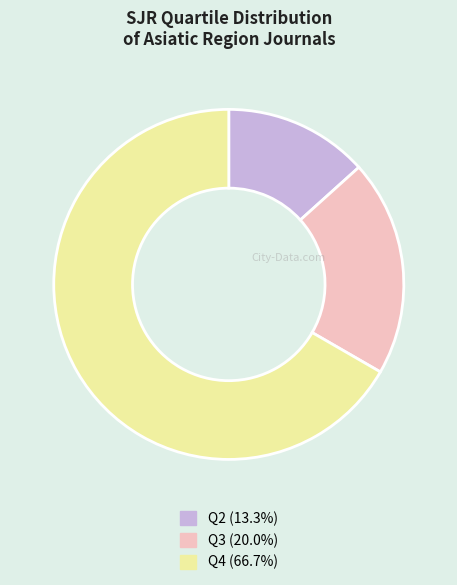

Combined, do Q3 and Q2 account for over 50%?

No